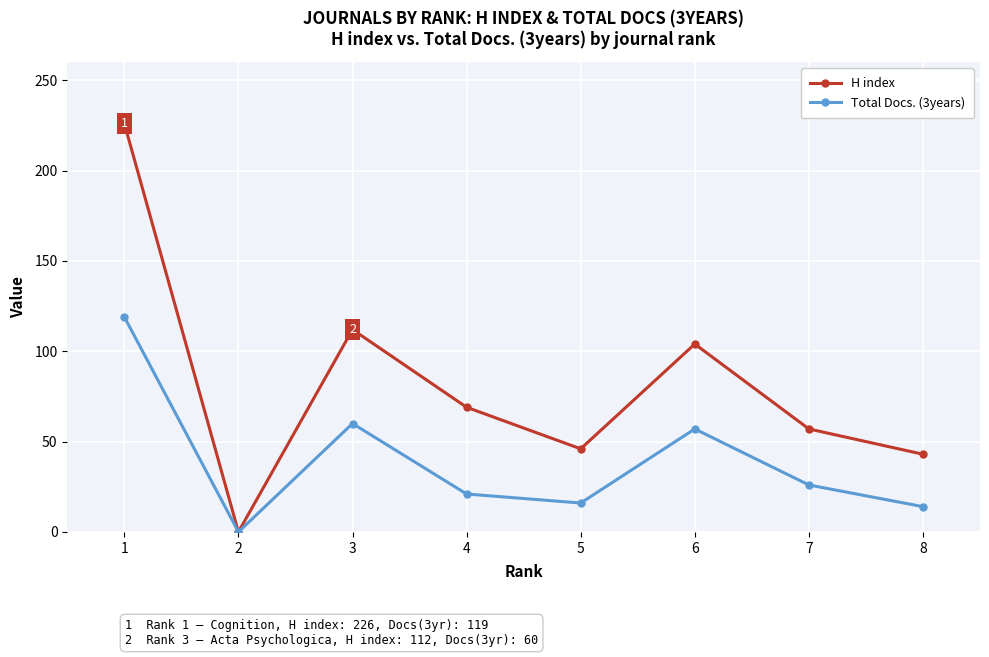

Which series has the widest spread of values?

H index